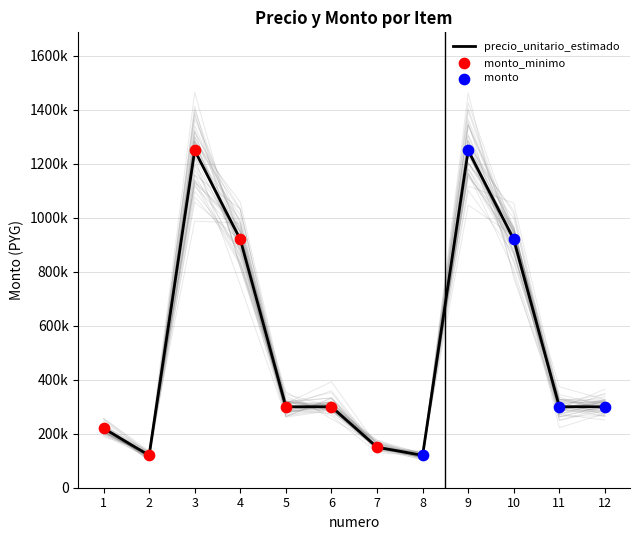

At which category is the sum across all series the highest?

3